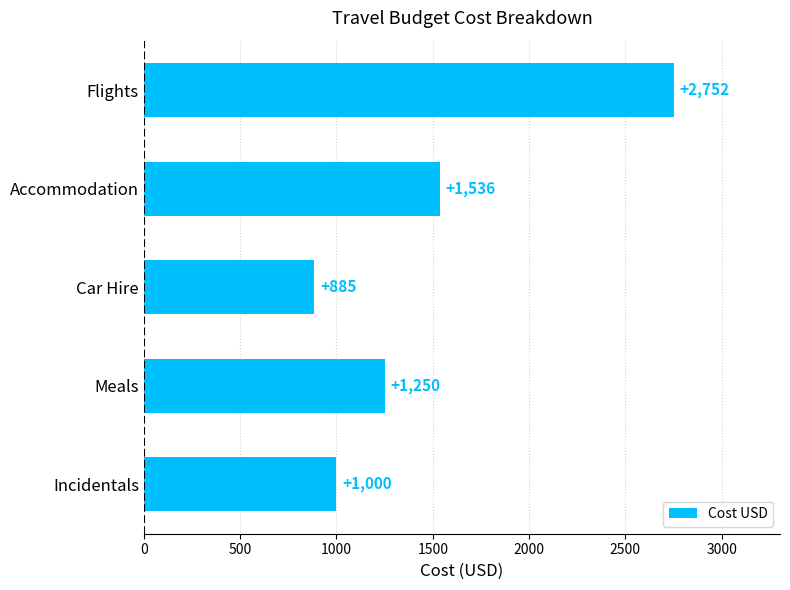

Are the bars grouped side by side (vs. stacked)?

No